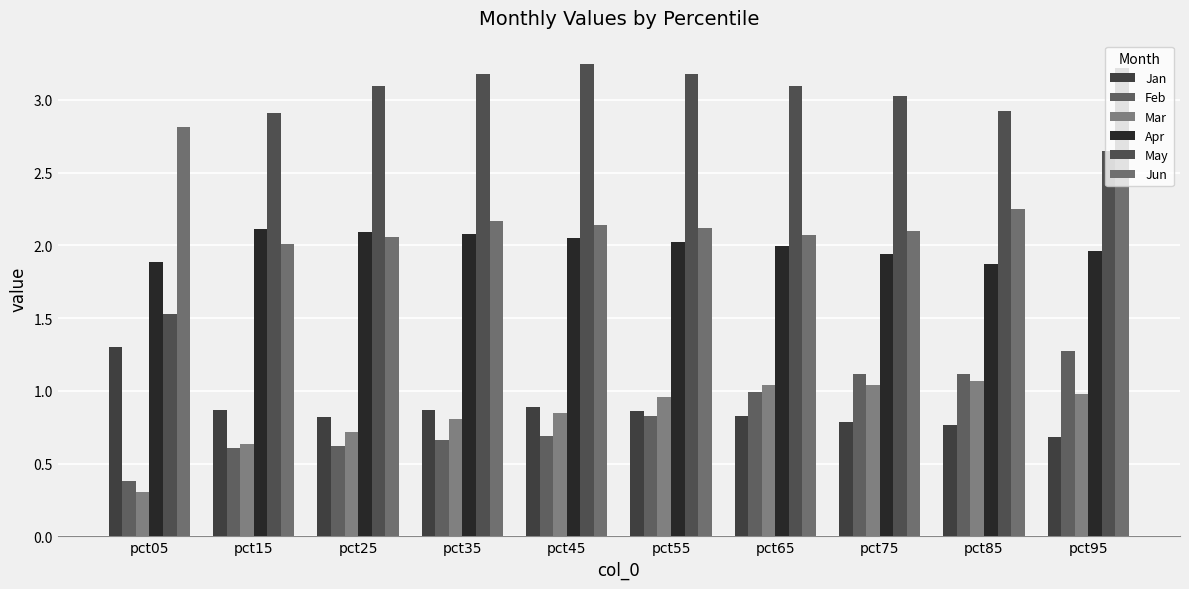

Read the Apr value at pct45.

2.1